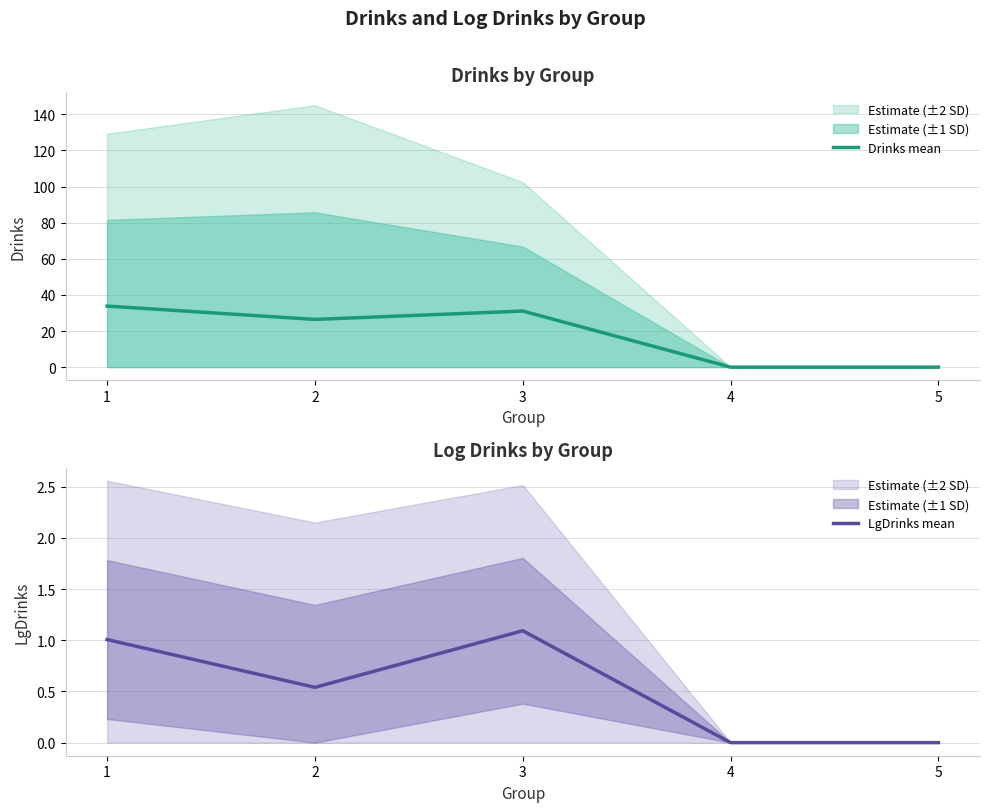

True or false: LgDrinks mean and Drinks mean cross at least once.

False